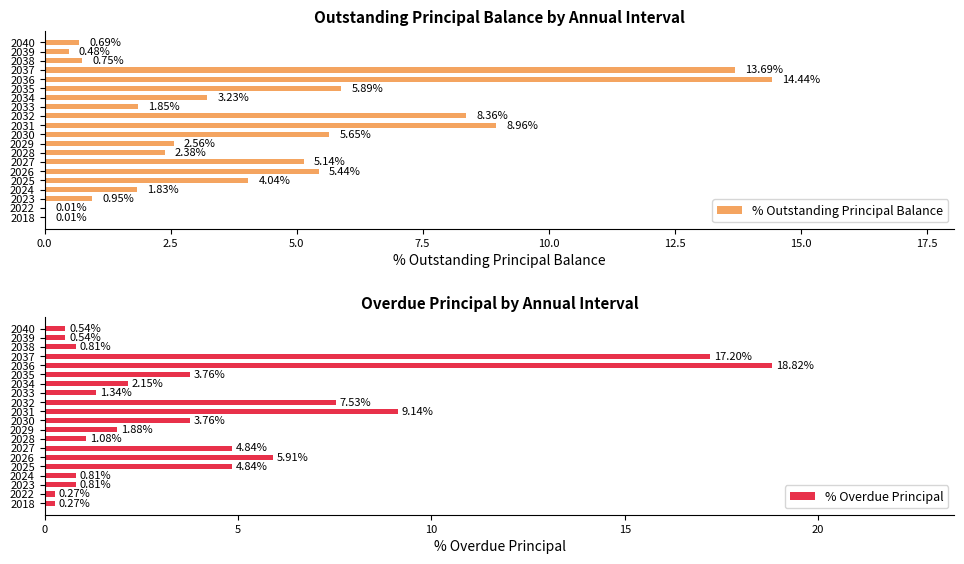

What is the sum of the % Outstanding Principal Balance values at 2034 and 2032?

11.6